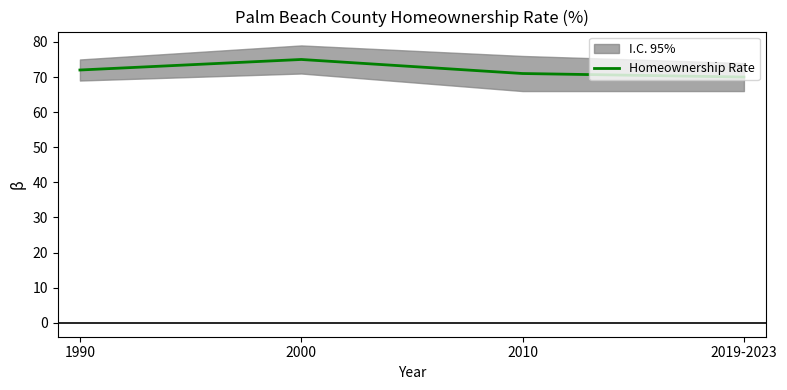

What is the ratio of the value at 2010 to the value at 1990?

1.0